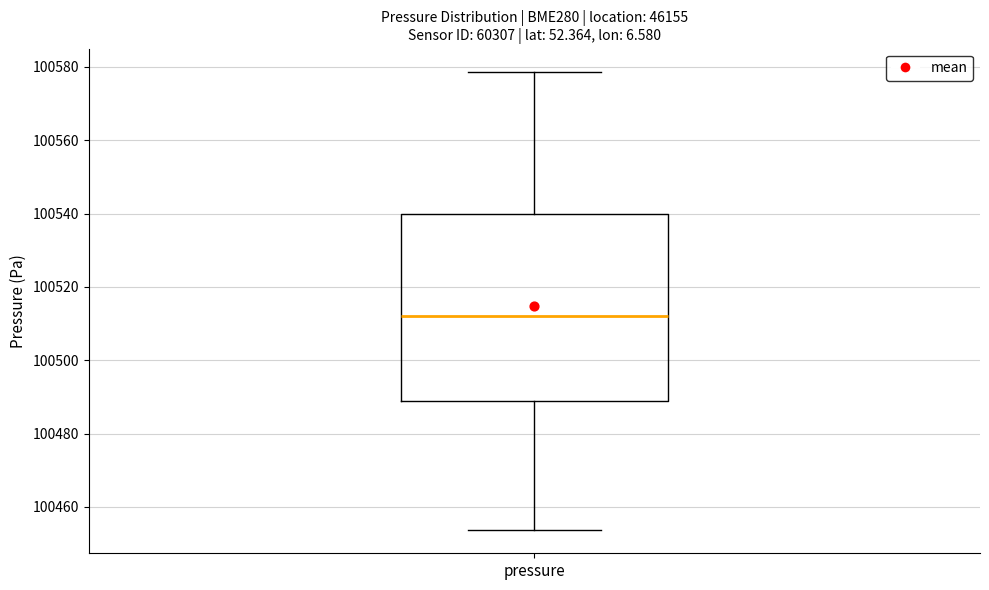

Transcribe this box plot: give where the median line is, the range the box spans, and where the two whiskers end, as read against the y-axis. The values are not printed on the chart, so give them approximately, as read against the axis.

median 100512, box 100488 to 100540, whiskers 100454 to 100578